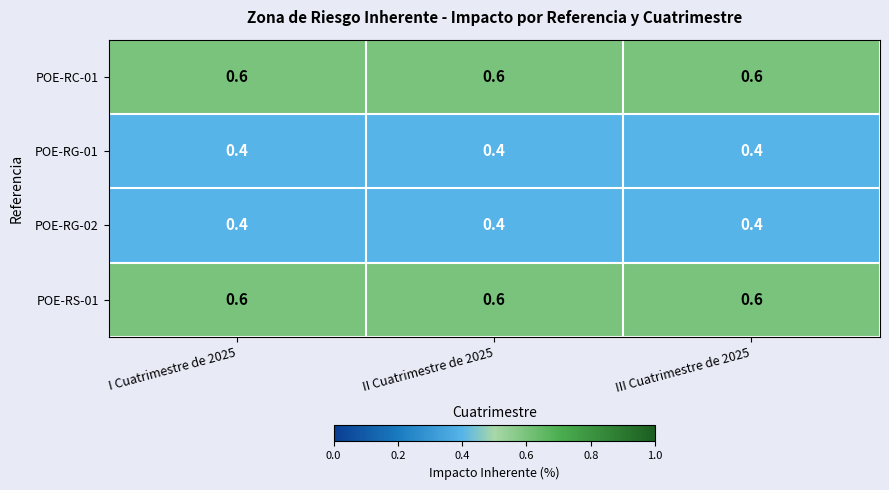

Is it true that POE-RS-01 equals 0.8 at III Cuatrimestre de 2025?

False